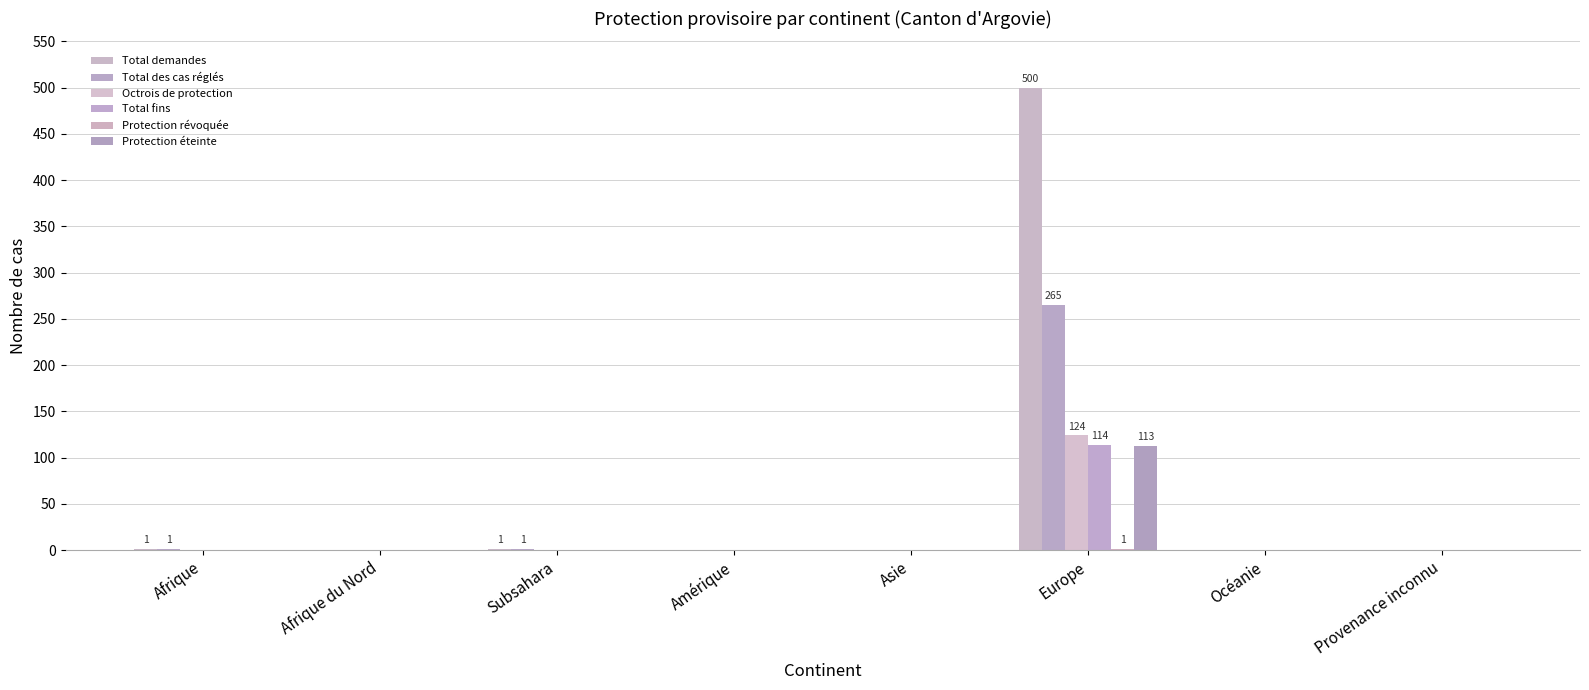

What is the maximum value for Total fins?

114